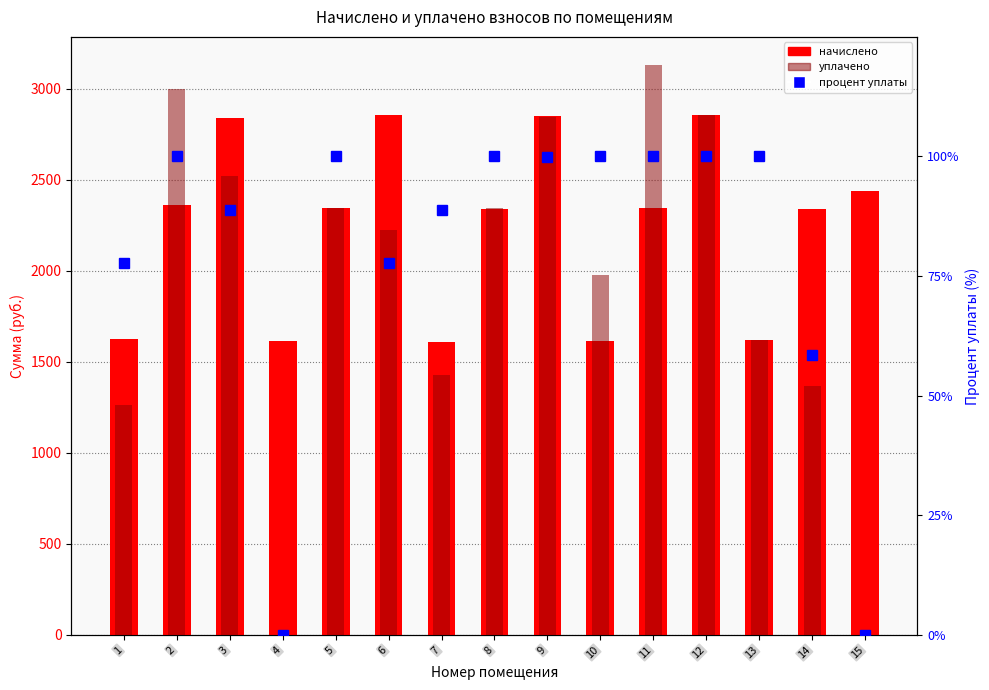

Does the chart contain any negative values?

No